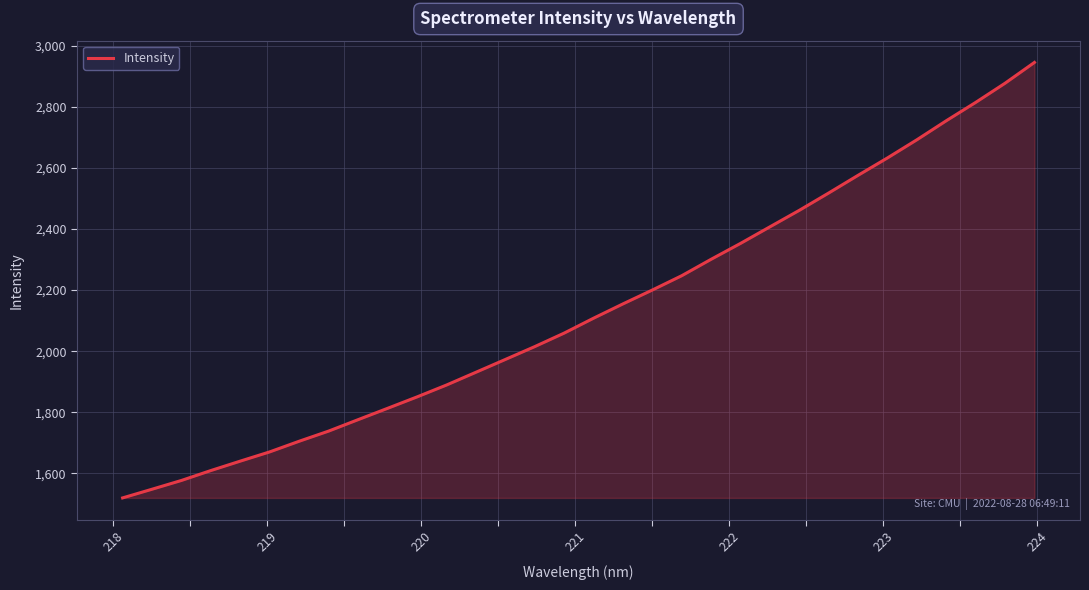

Reading left to right, what are all the values shown in this chart?

1519.6	1548.0	1576.8	1609.3	1640.1	1670.4	1705.2	1738.4	1775.8	1812.8	1850.2	1889.0	1930.8	1972.7	2014.8	2059.0	2107.8	2154.7	2200.1	2247.0	2300.8	2352.8	2407.1	2461.1	2517.8	2575.7	2632.7	2692.0	2754.3	2814.2	2877.1	2945.1